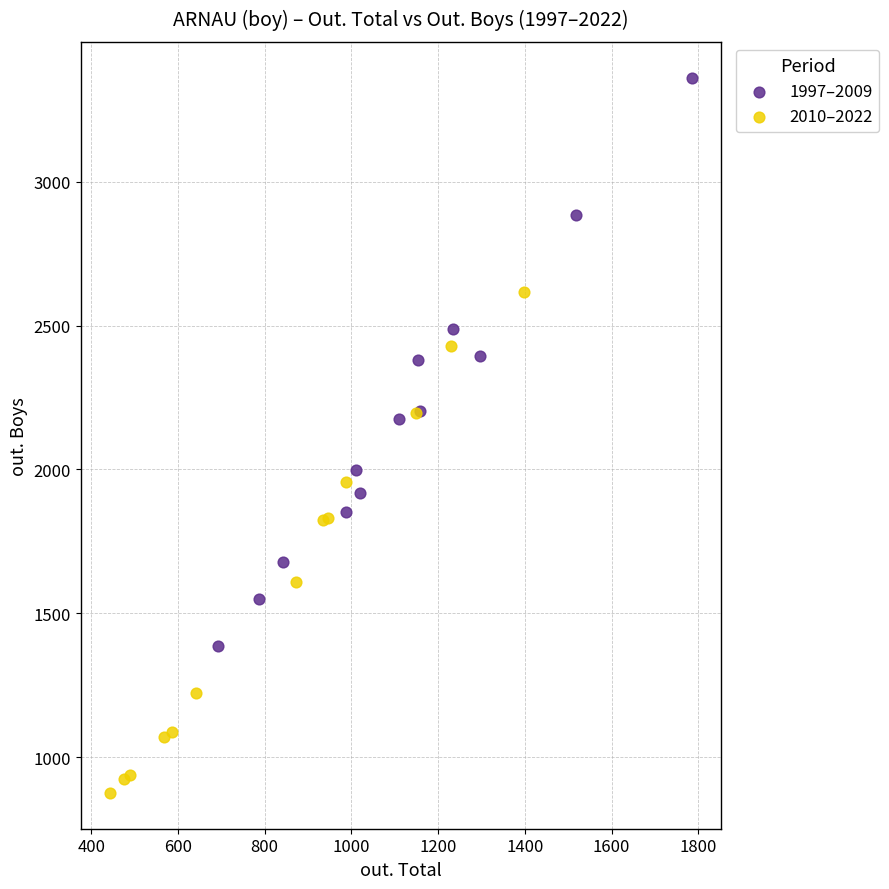

Which series reaches the maximum Y coordinate?

1997–2009